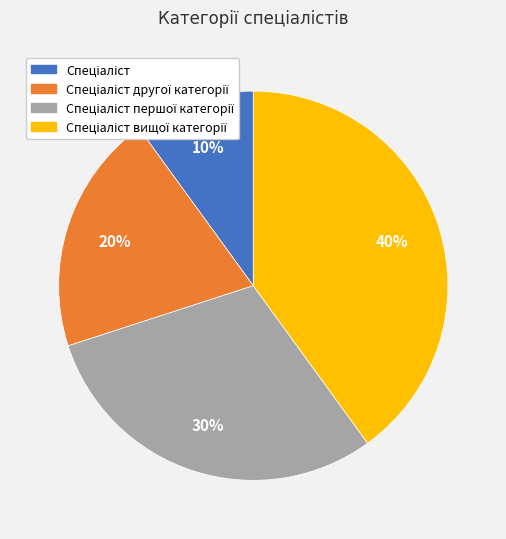

Does any single category account for the majority?

No